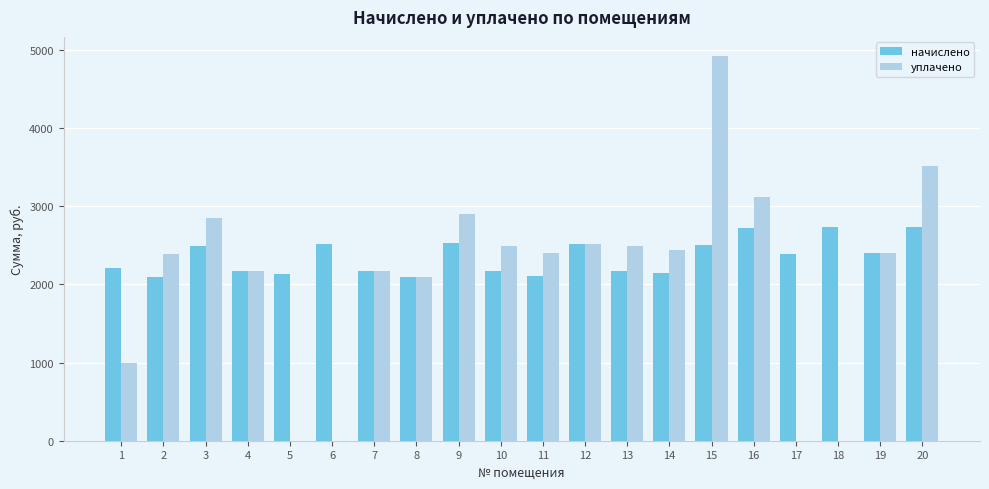

True or false: уплачено has a value of -3309.7 at 6.

False